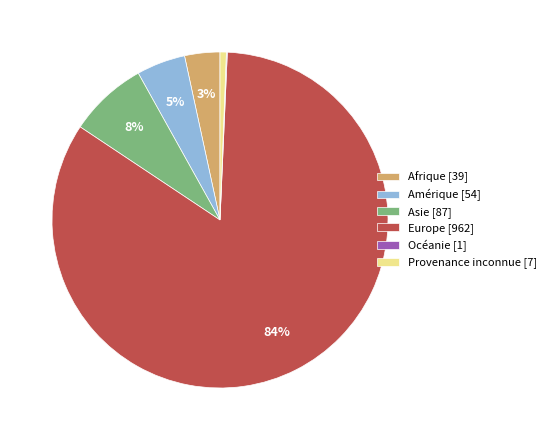

To the nearest percent, what is the combined percentage of Europe and Asie?

91%